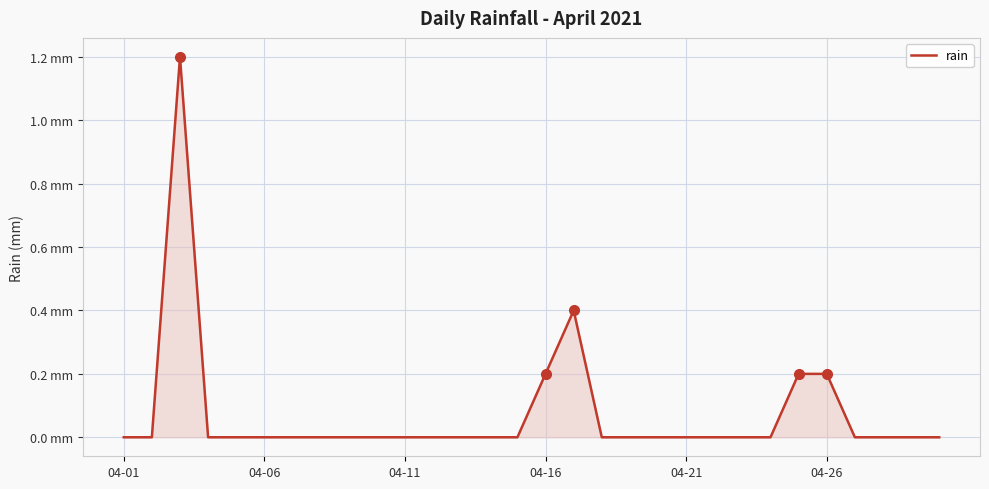

Does the chart display data point markers on the line(s)?

No